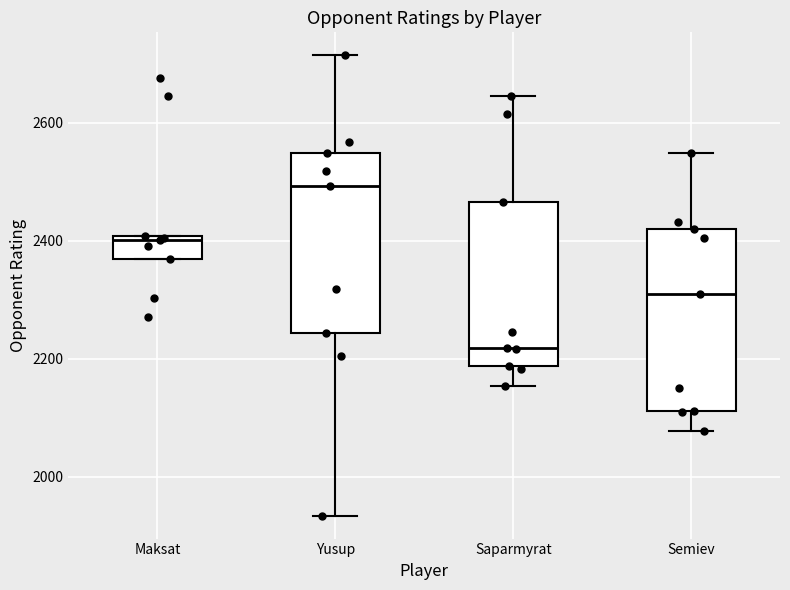

Which box's median line is the lowest?

Saparmyrat